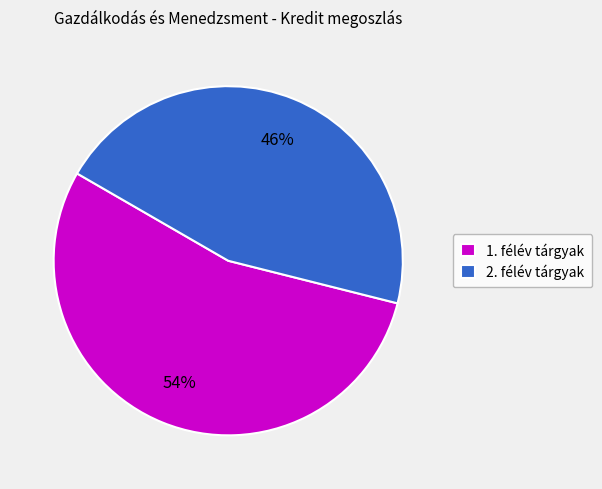

Which category has the biggest portion of the pie?

1. félév tárgyak